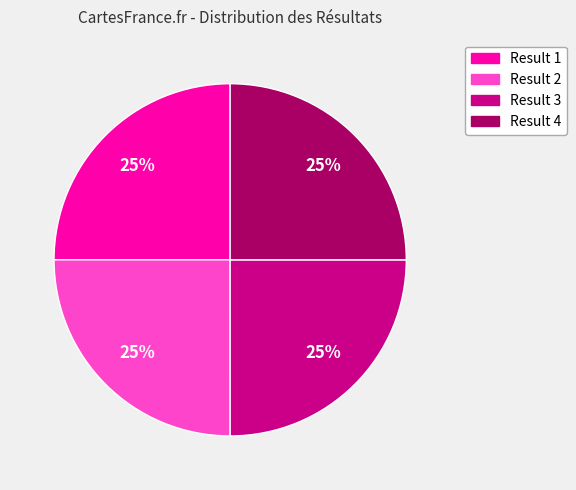

Approximately how many times larger is the value at Result 3 compared to Result 4?

1.0